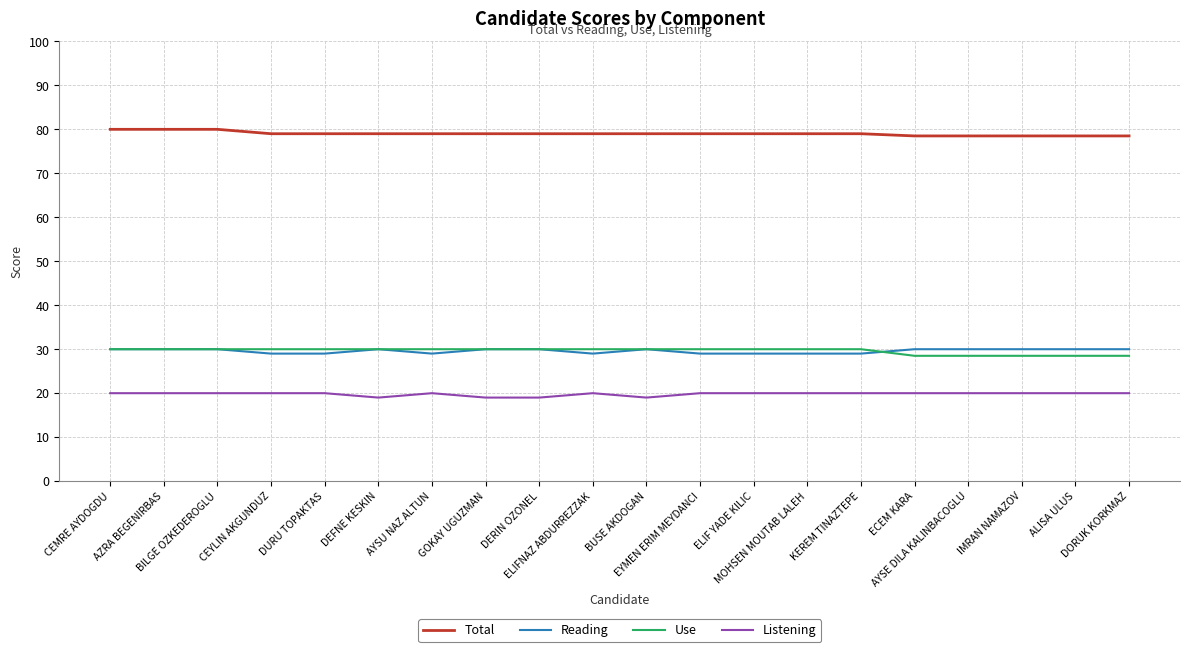

What are all the series names shown in the legend?

Total, Reading, Use, Listening